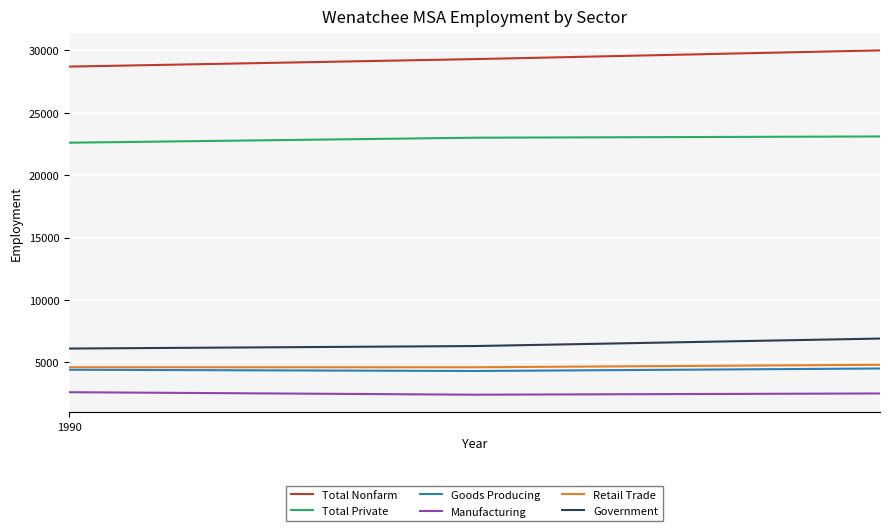

What is the sum of all Total Private values?

68700